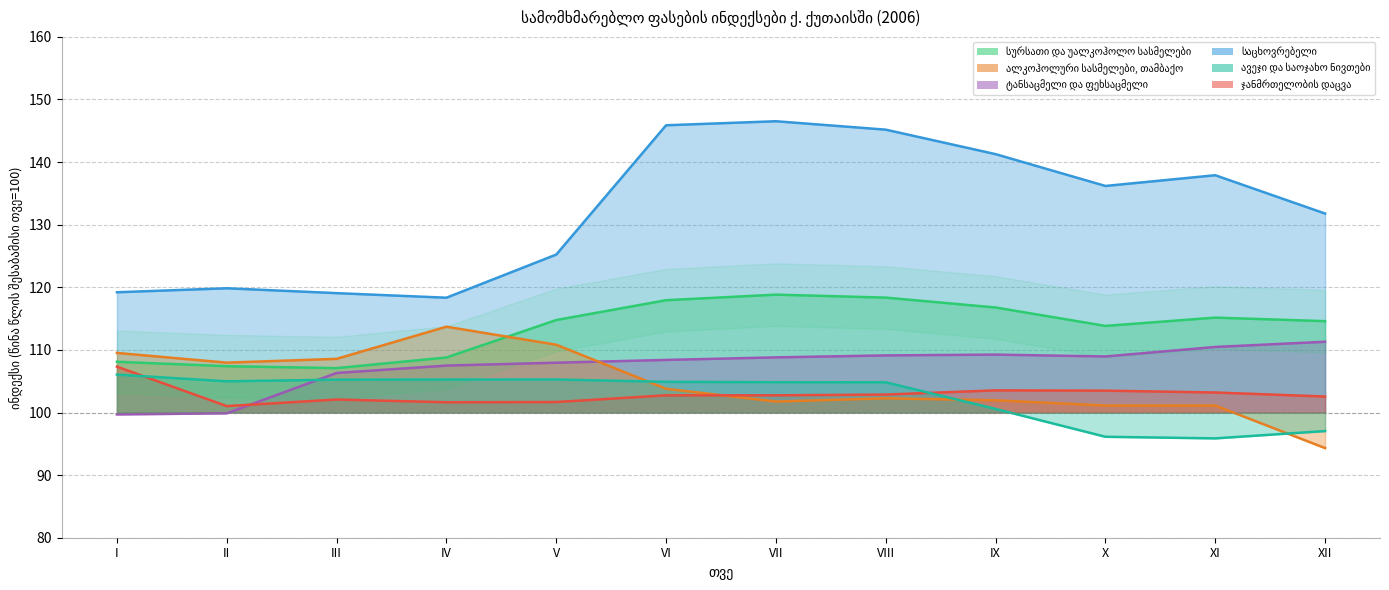

Where does the ჯანმრთელობის დაცვა series first go above 102?

I